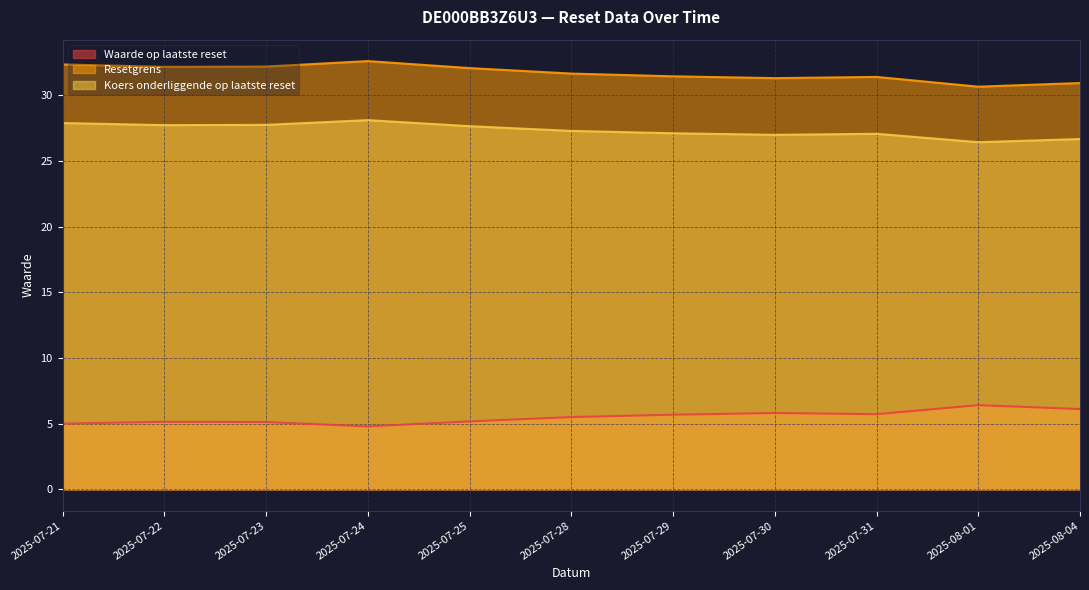

Which series has the largest total across all categories?

Resetgrens